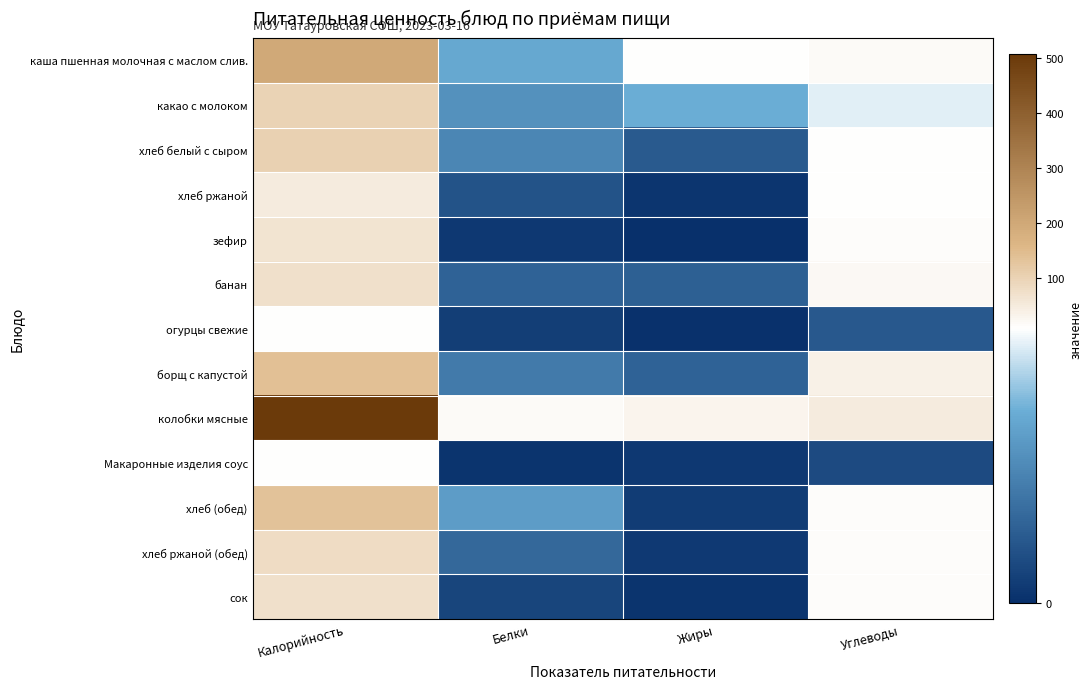

At how many categories does at least one series exceed 173?

1